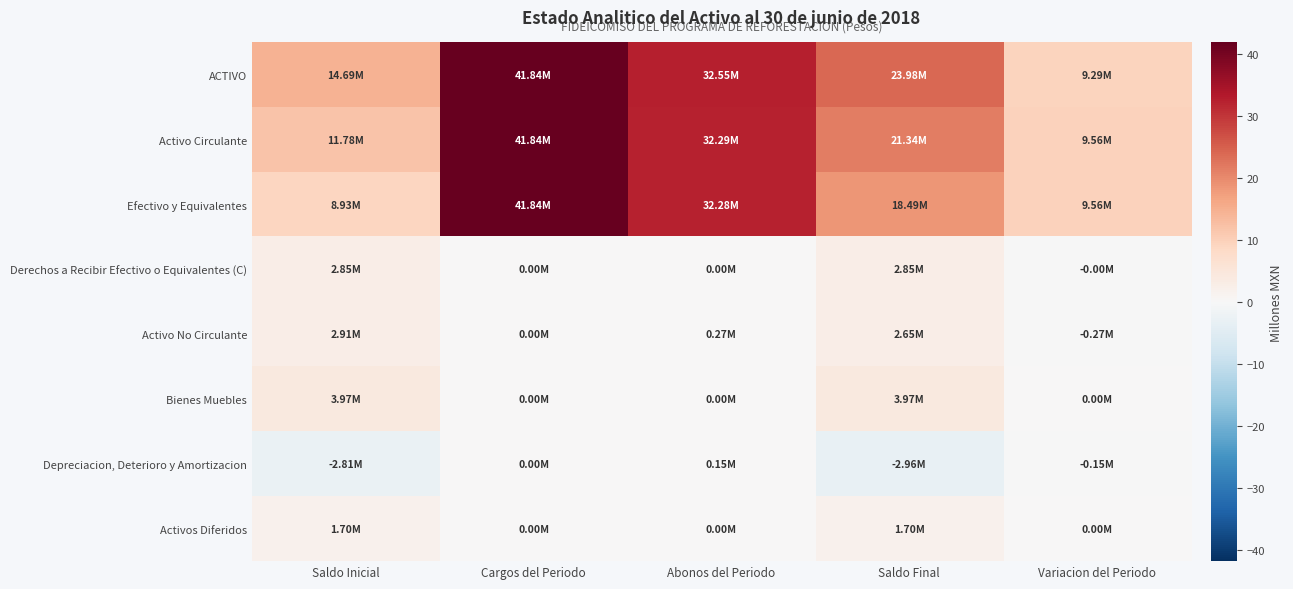

What is the greatest value displayed?

41.8